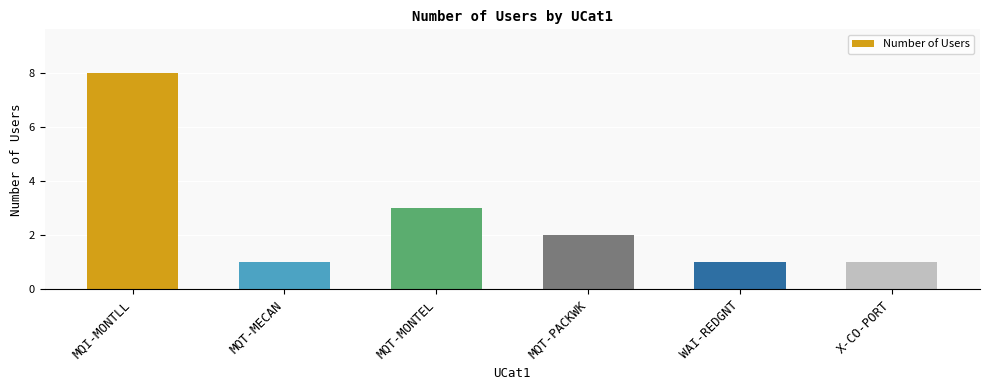

What position from the right is X-CO-PORT?

1